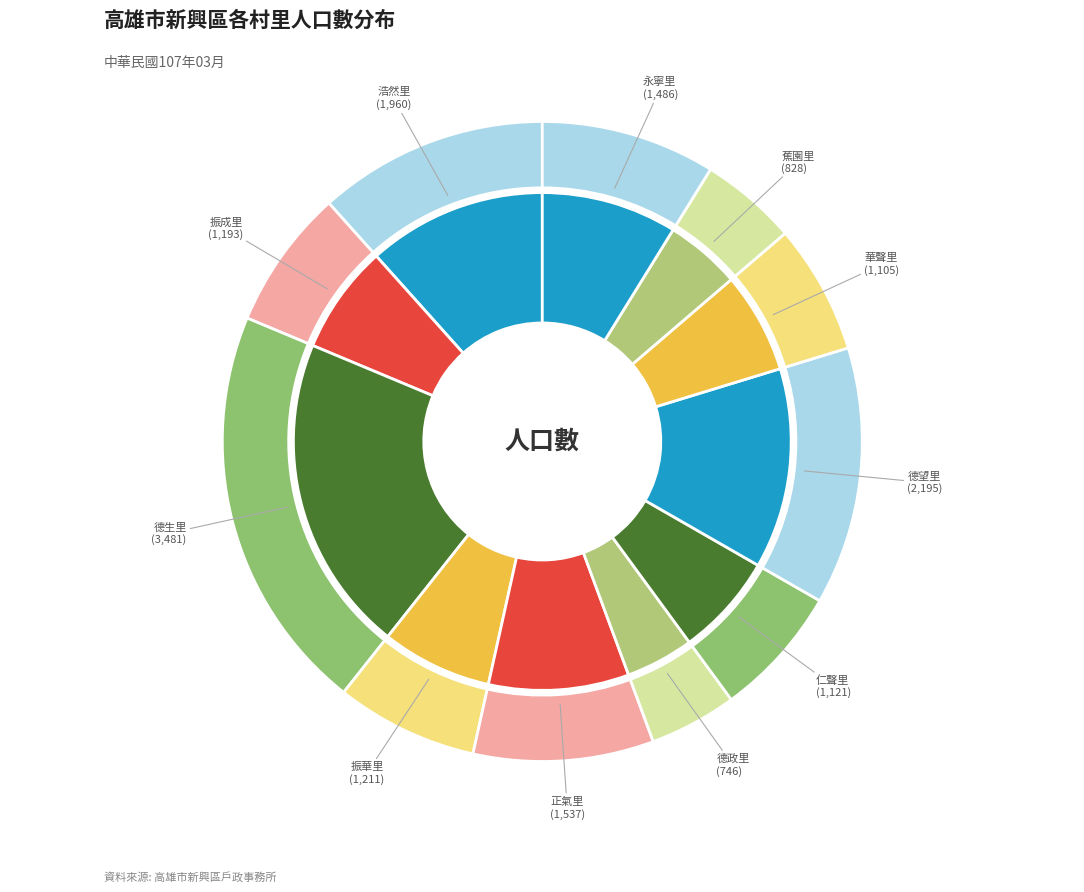

Is it true that 振華里 is 1% of the pie?

False